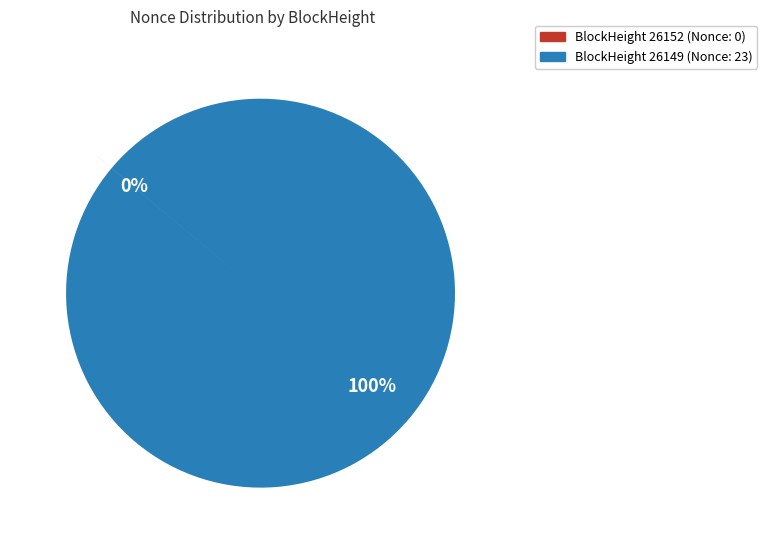

True or false: BlockHeight 26149 (Nonce: 23) accounts for 95% of the total.

False